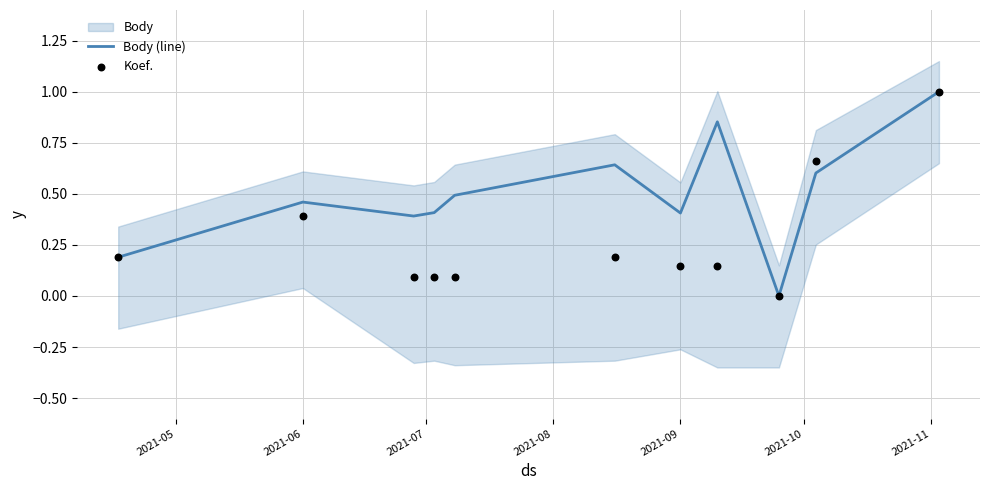

At how many categories does at least one series exceed 0?

10